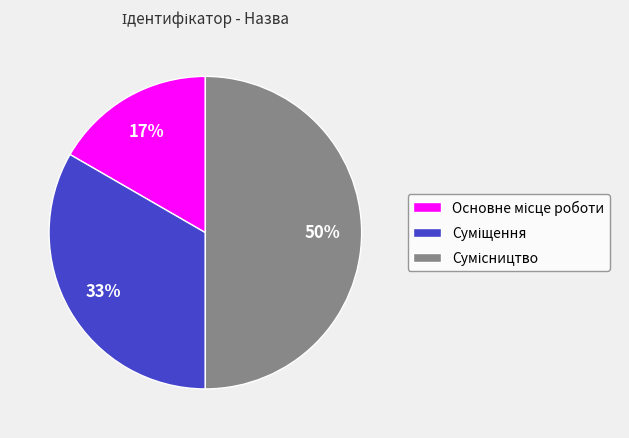

To the nearest percent, what is the average slice percentage?

33%